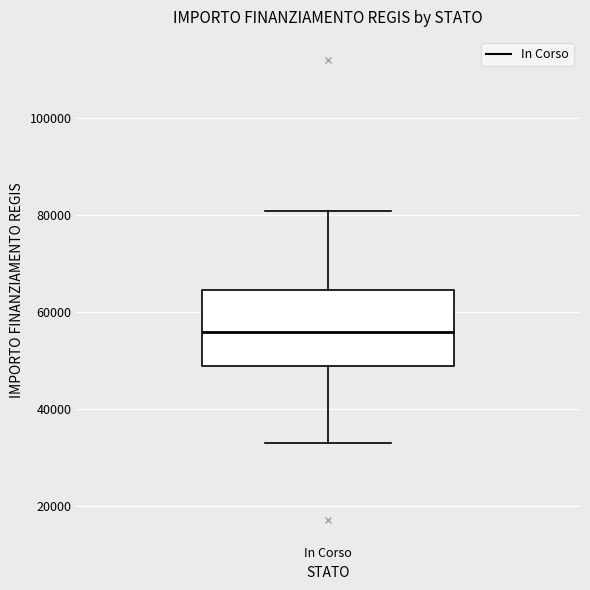

Transcribe this box plot: give where the median line is, the range the box spans, and where the two whiskers end, as read against the y-axis. The values are not printed on the chart, so give them approximately, as read against the axis.

median 56000, box 50000 to 64000, whiskers 32000 to 80000